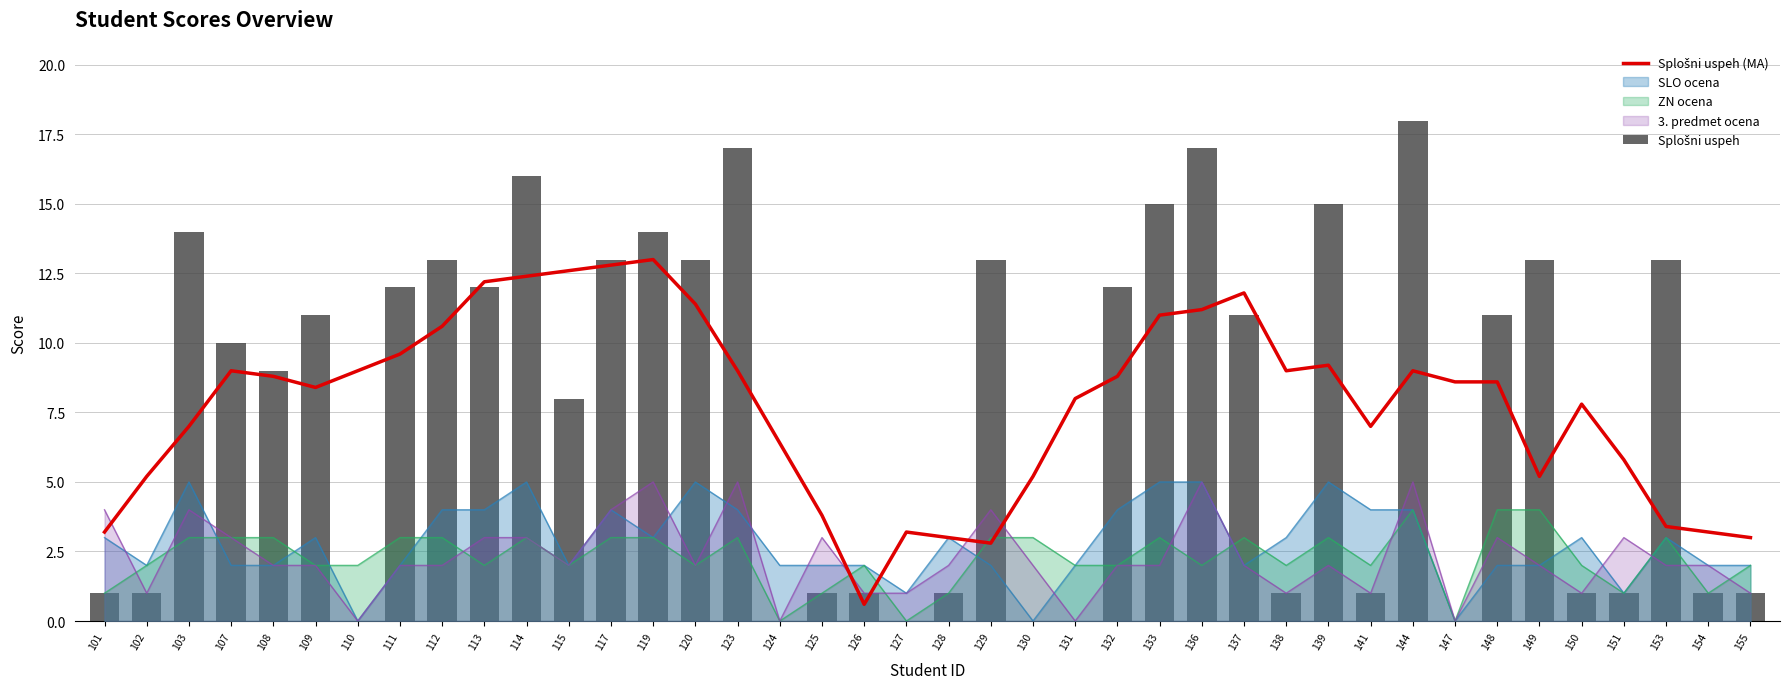

How many data points in Splošni uspeh (MA) are above 8?

22